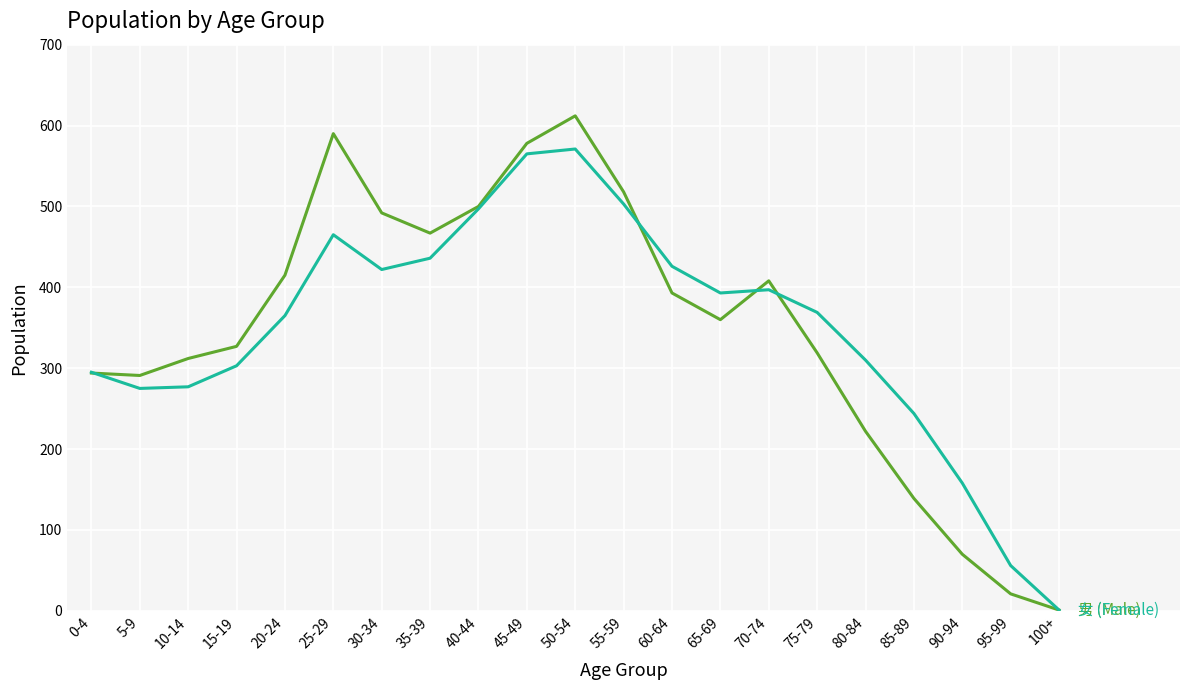

At which category is the sum across all series the highest?

50-54